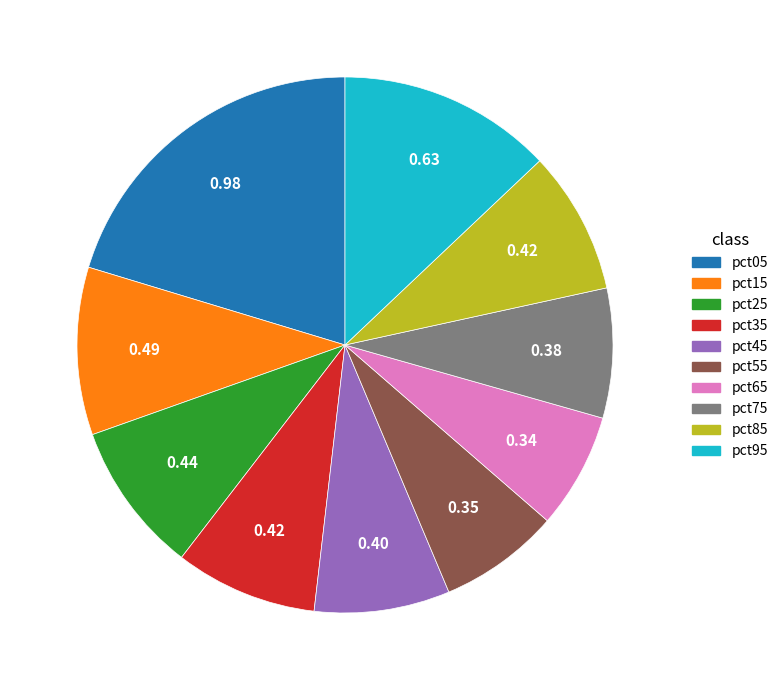

How many segments does this pie chart have?

10